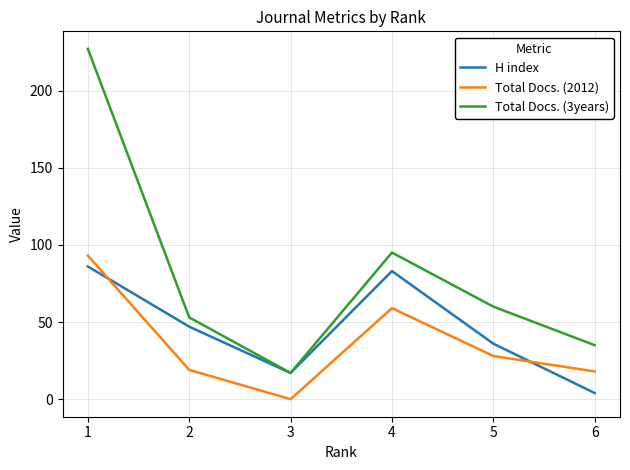

Which category has the lowest value in the H index series?

6